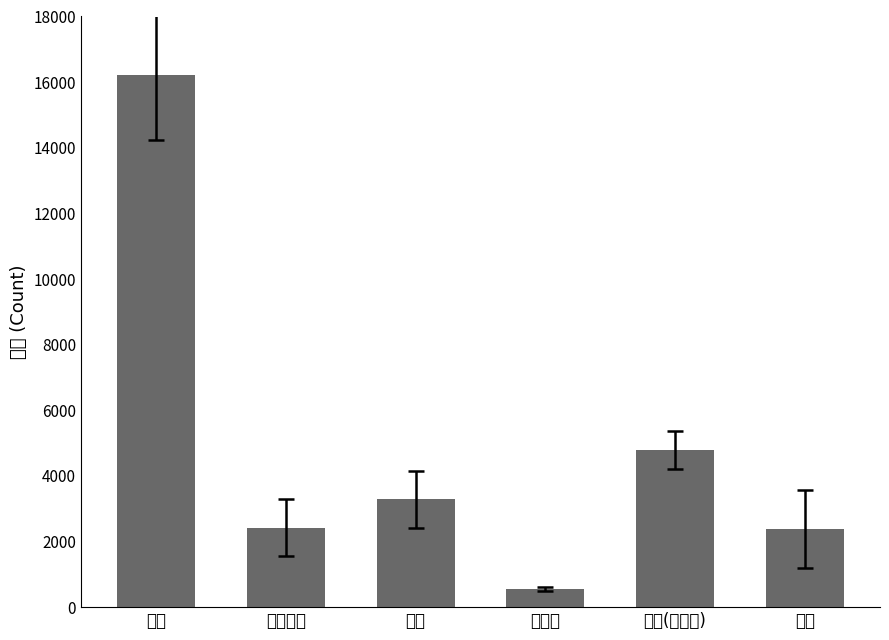

Does the chart contain stacked bars?

No